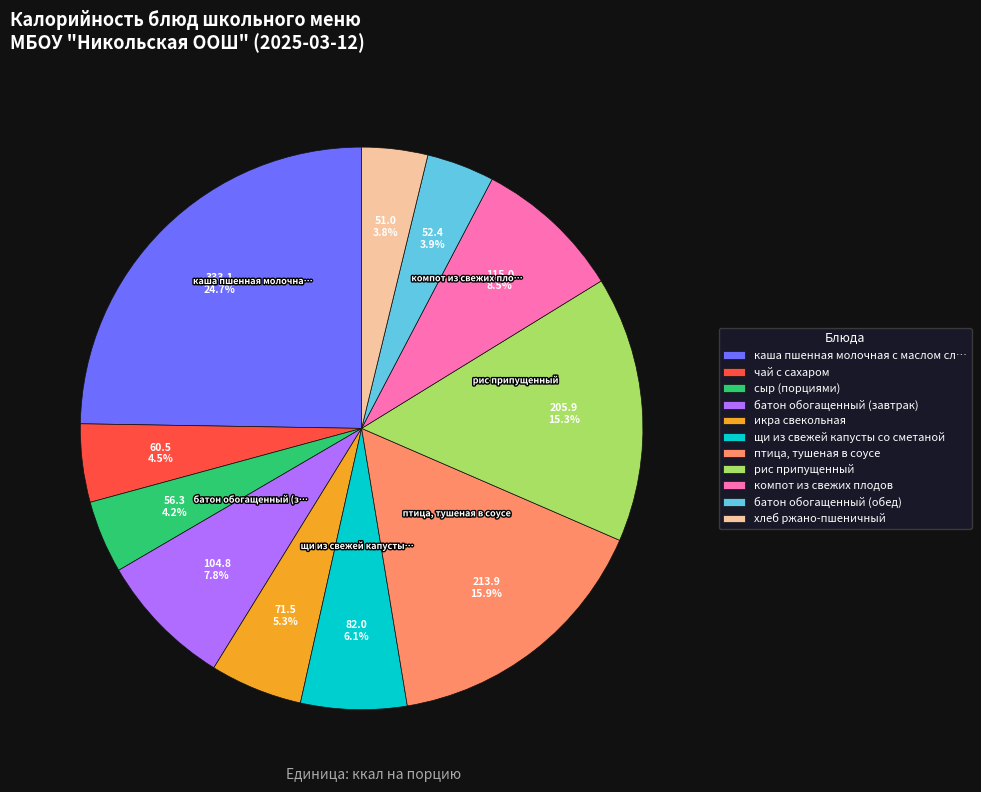

Approximately how many times larger is the value at птица, тушеная в соусе compared to батон обогащенный (обед)?

4.1